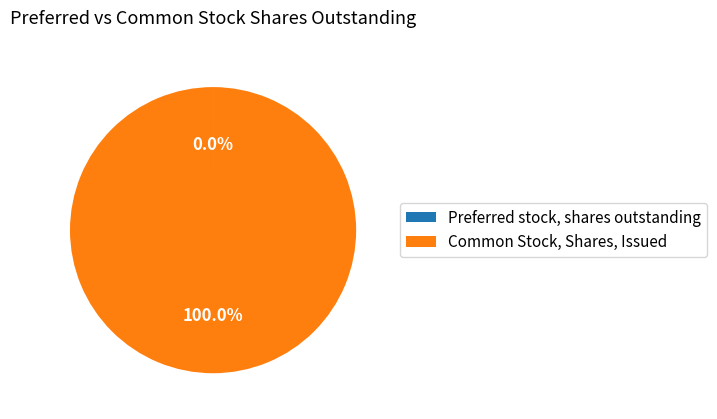

Which slice represents more than half of the pie?

Common Stock, Shares, Issued